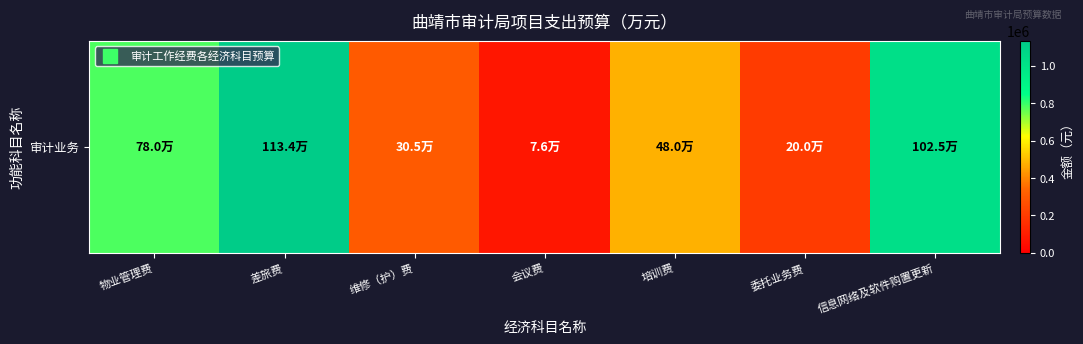

How many data points does each series have?

7